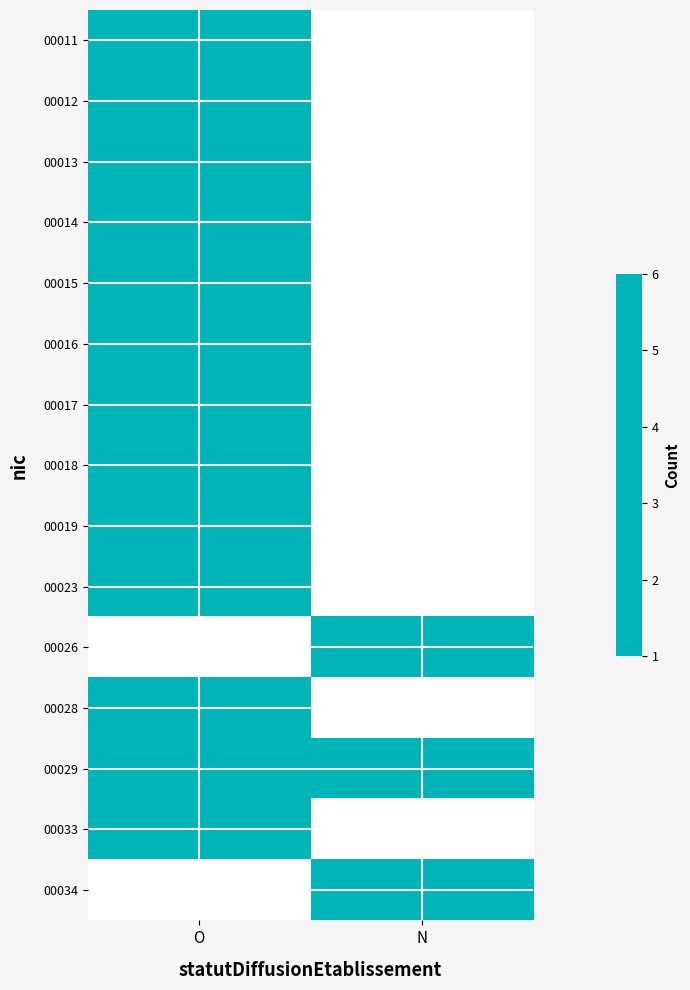

At which category does the chart reach its peak across all series?

O